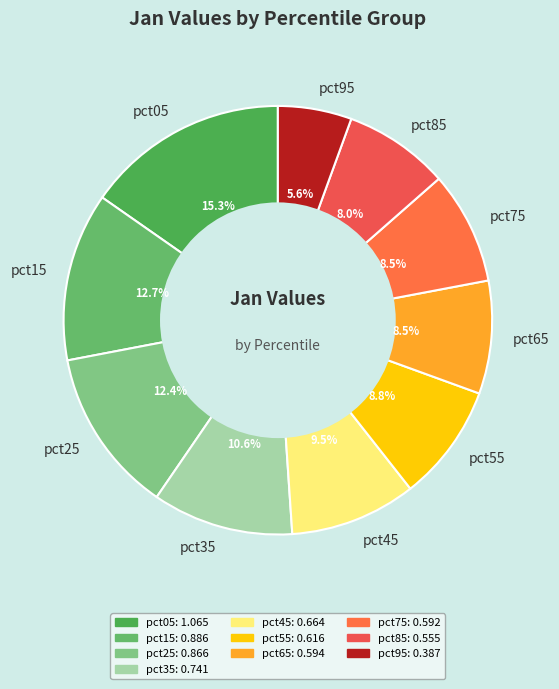

What is the total percentage of pct15 and pct25?

25.1%